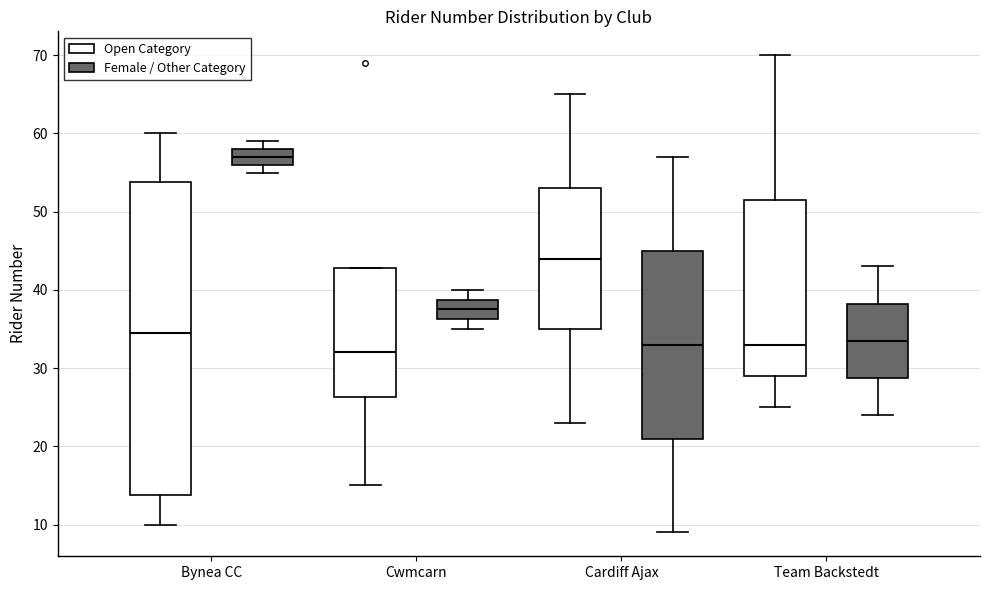

Which box has the lowest median line?

Cwmcarn (Open Category)